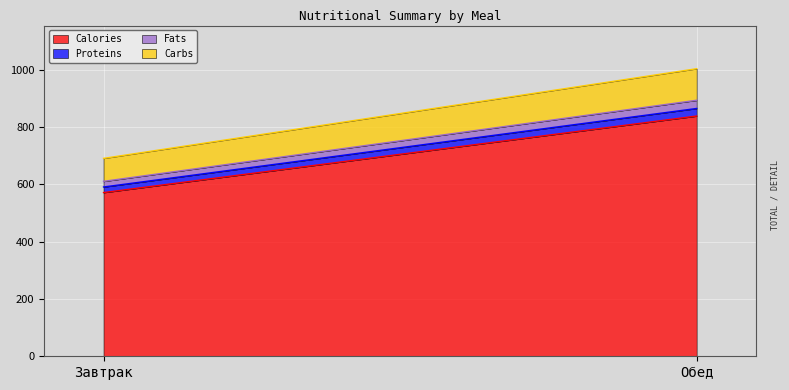

What is the sum of all Proteins values?

45.9